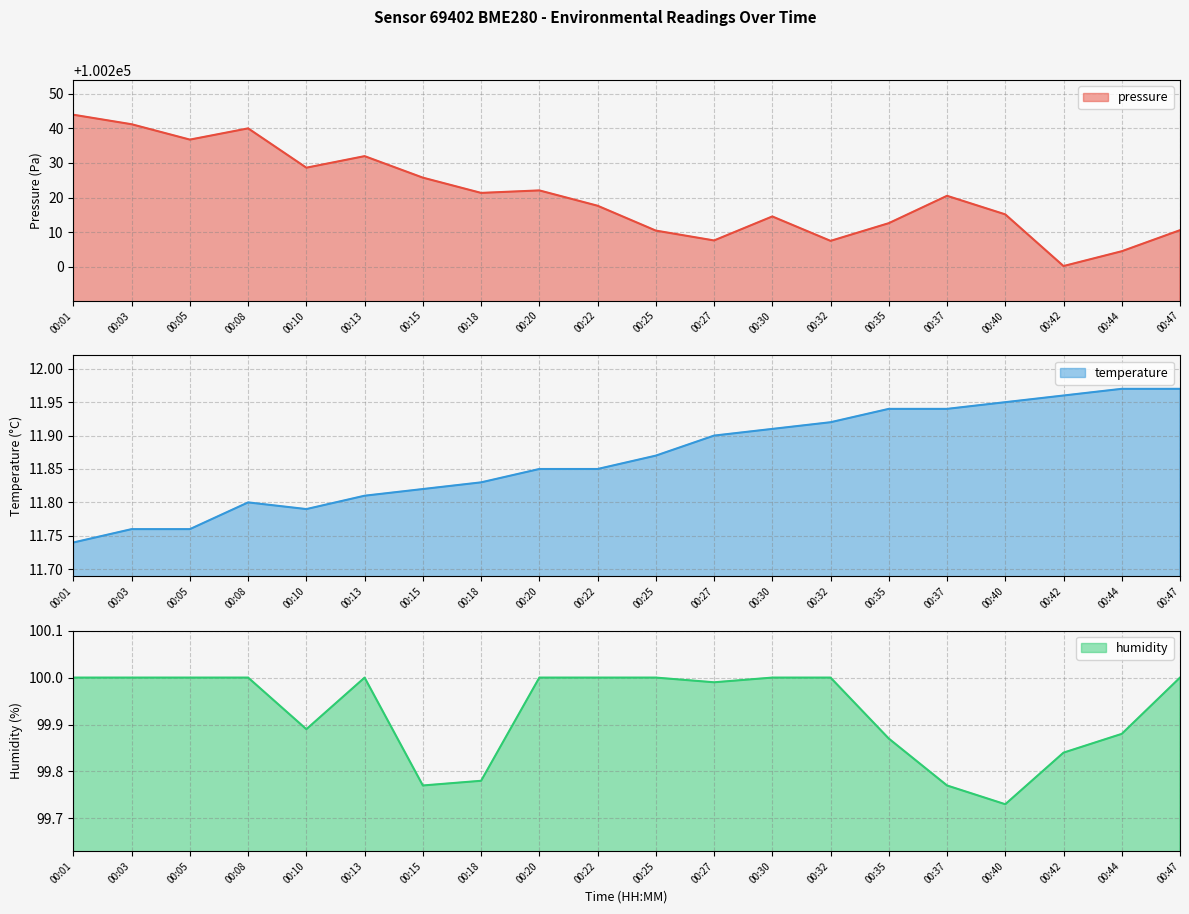

Between 00:05 and 00:37, which is larger?

00:05